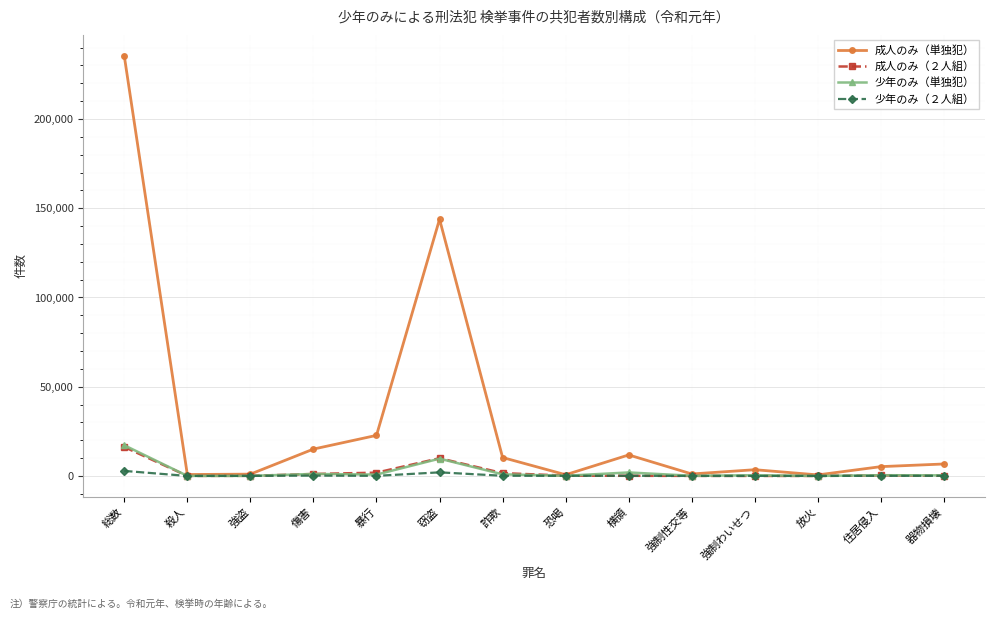

At which label does 成人のみ（２人組） reach its peak?

総数